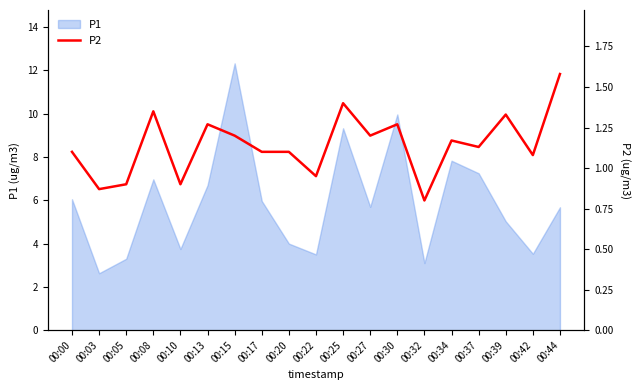

Between 00:10 and 00:00, which is larger?

00:00